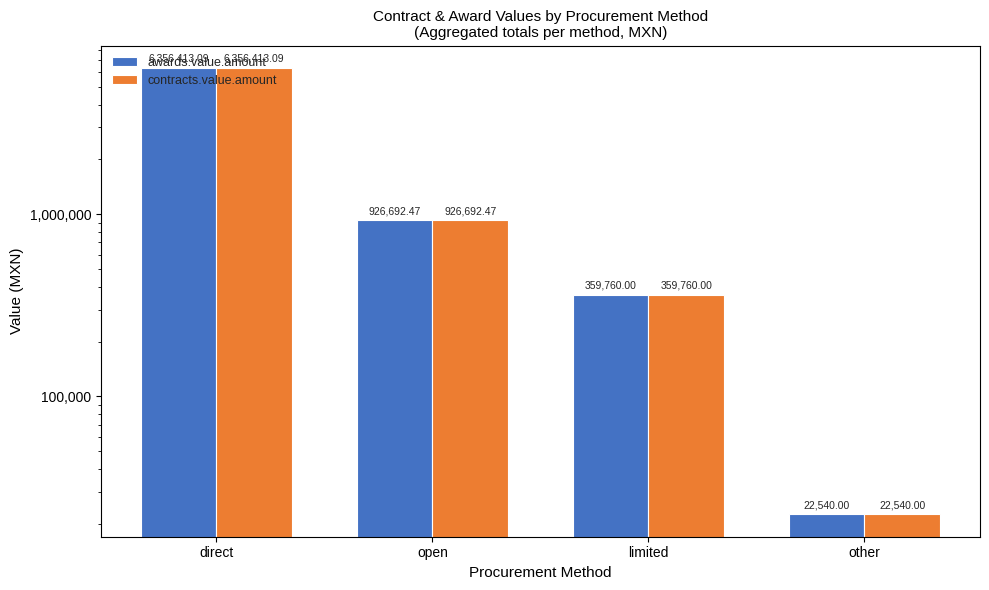

Which series has the widest spread of values?

awards.value.amount